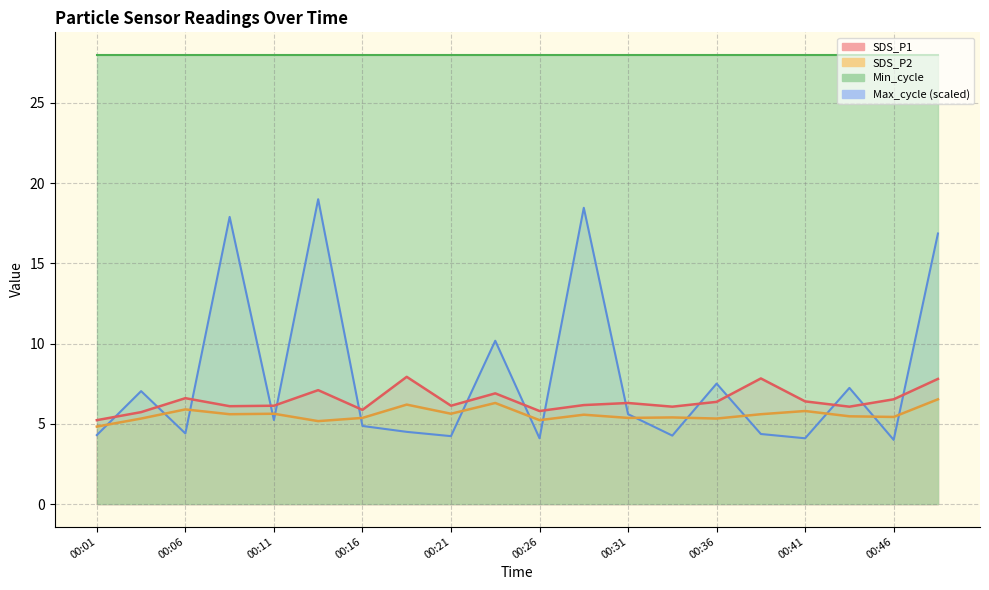

True or false: SDS_P2 and SDS_P1 intersect in this chart.

False